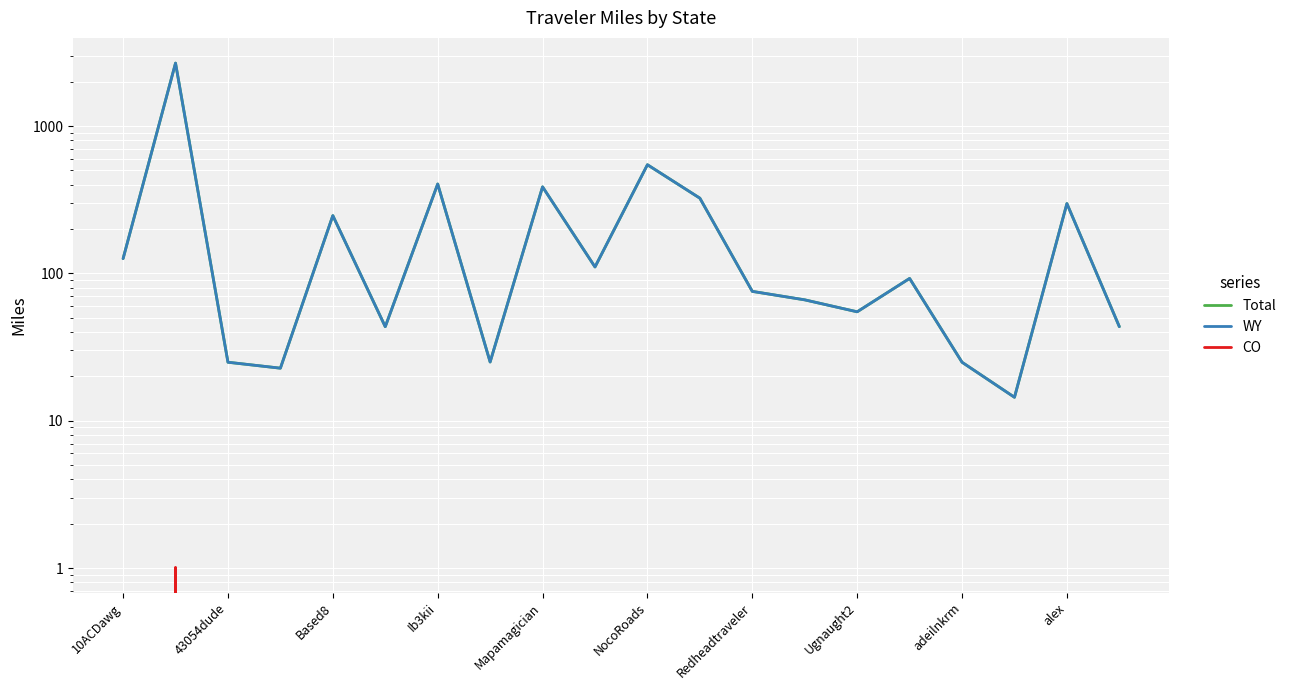

True or false: WY and CO cross at least once.

False